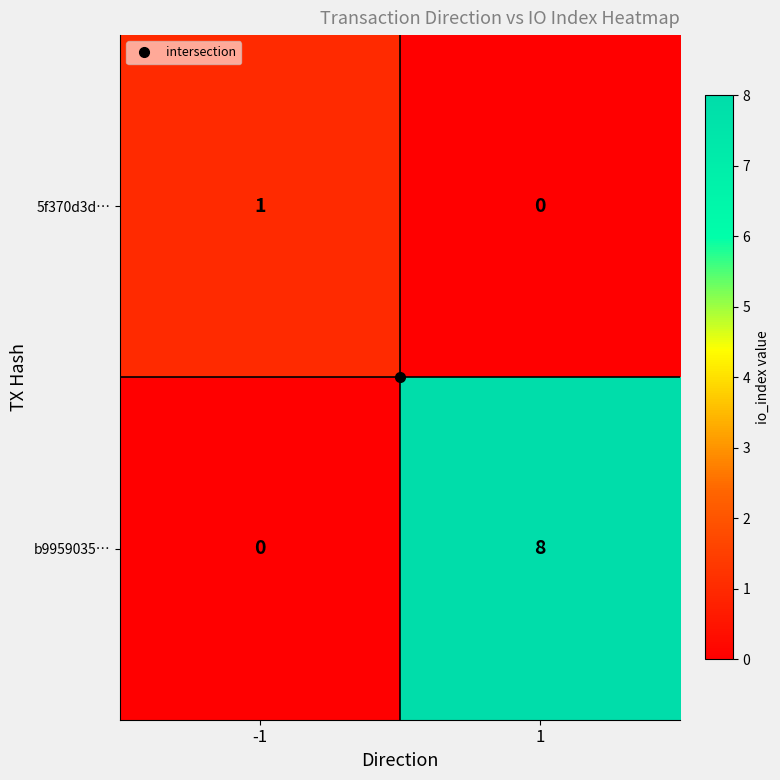

Between -1 and 1, which series saw the biggest shift?

b9959035…